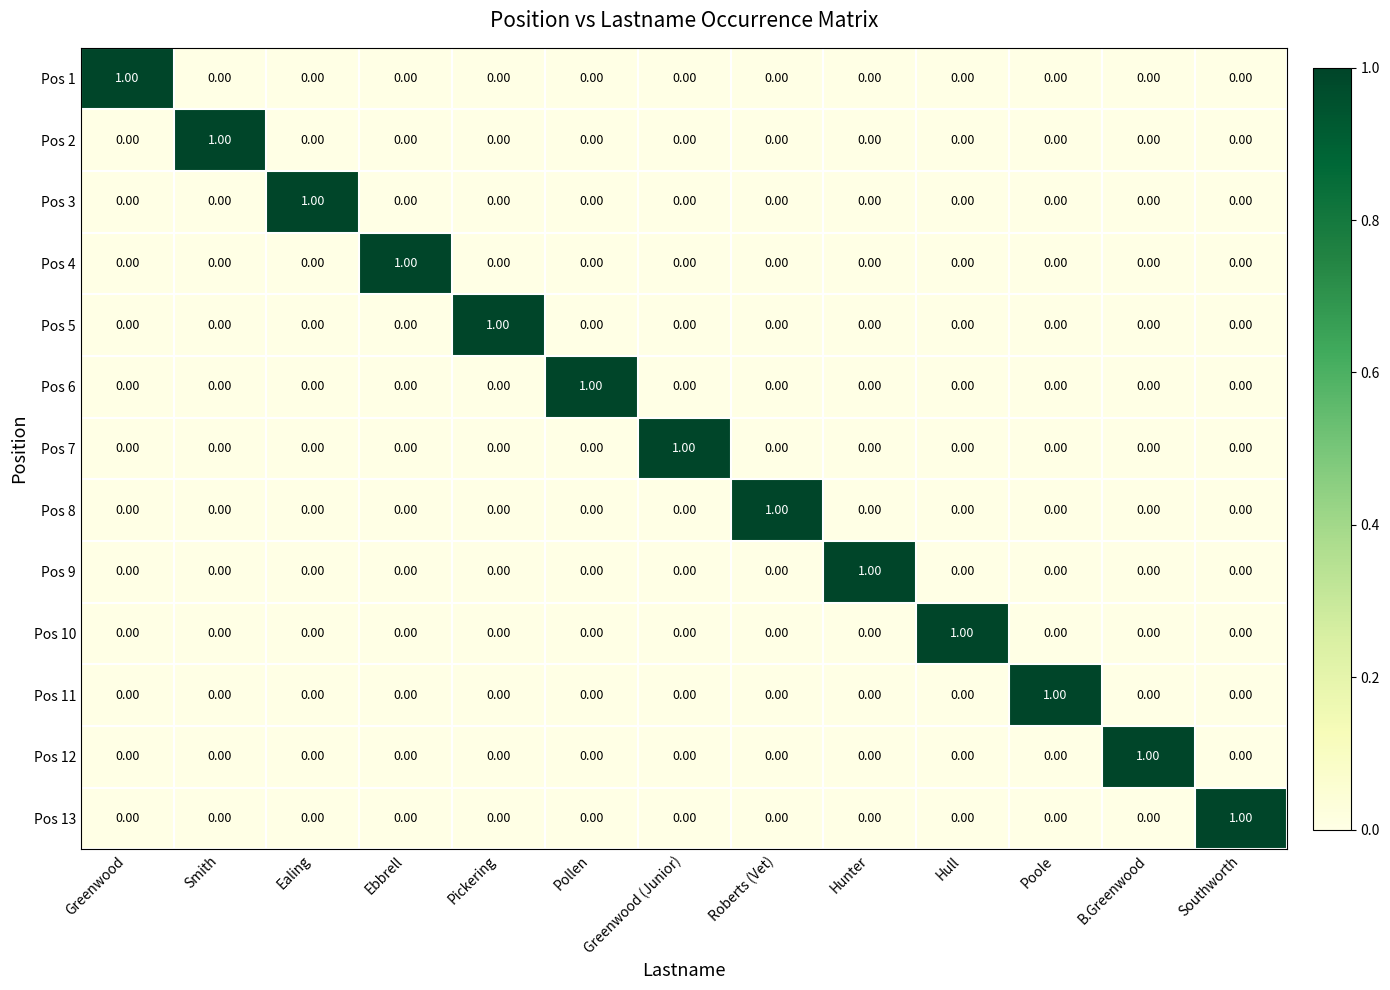

At how many categories does at least one series exceed 0?

13